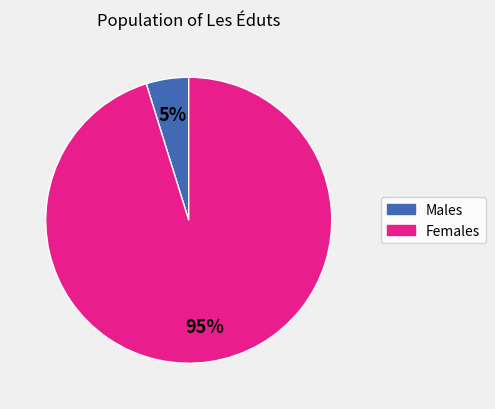

To the nearest percent, what is the average slice percentage?

50%